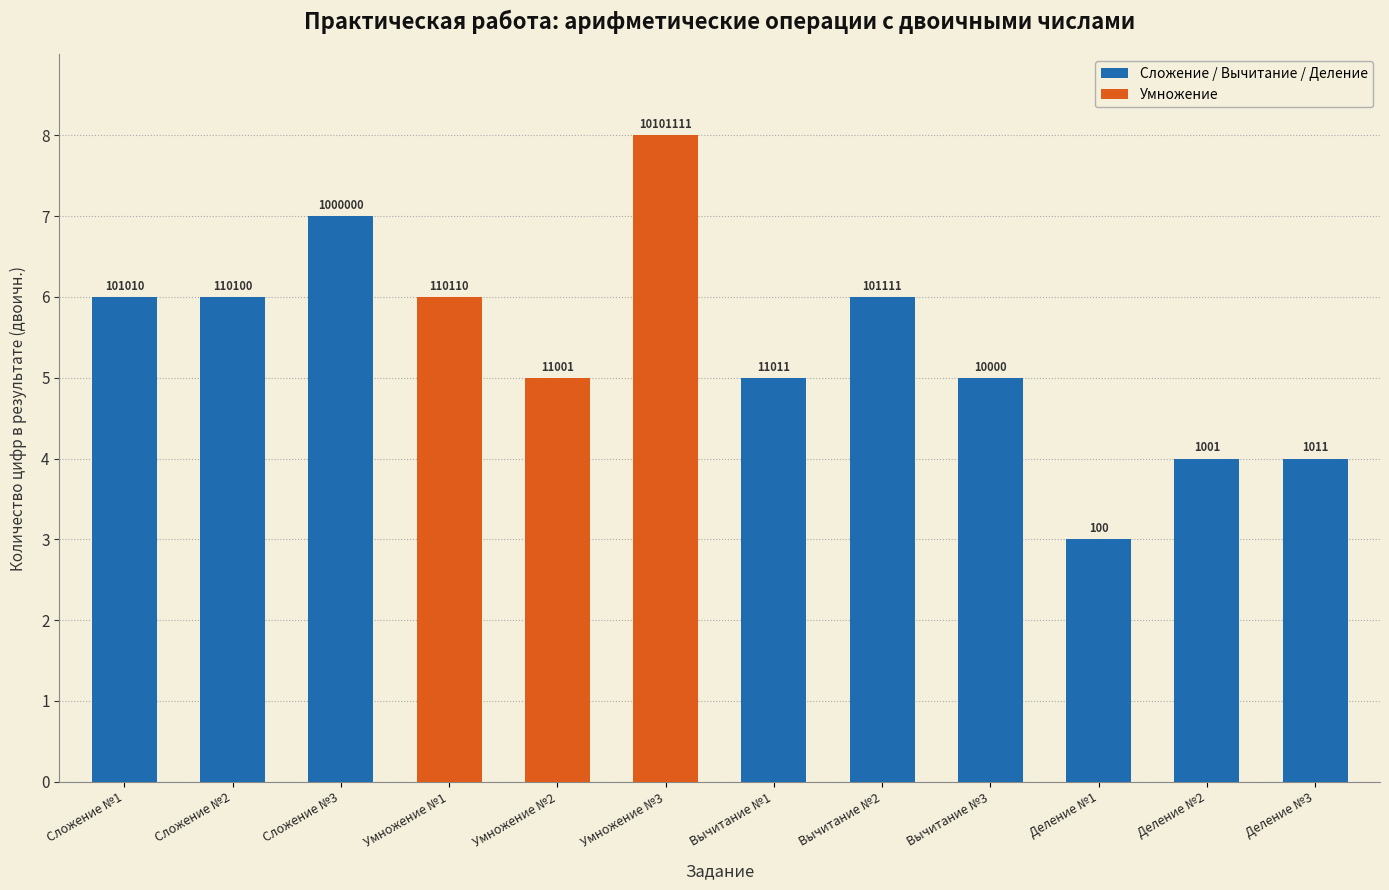

What value does the Сложение / Вычитание / Деление series have at Вычитание №2?

6